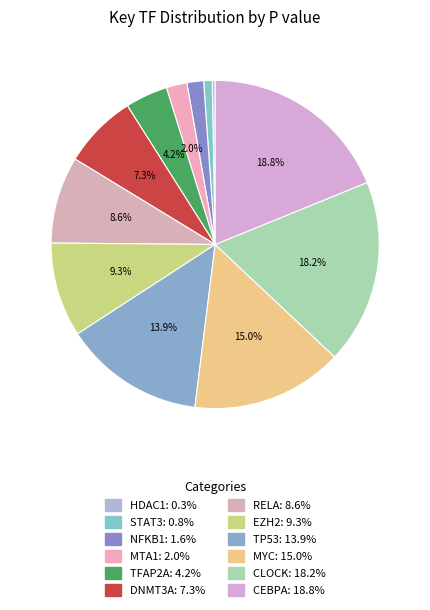

To the nearest percent, what is the combined percentage of CEBPA and TFAP2A?

23%